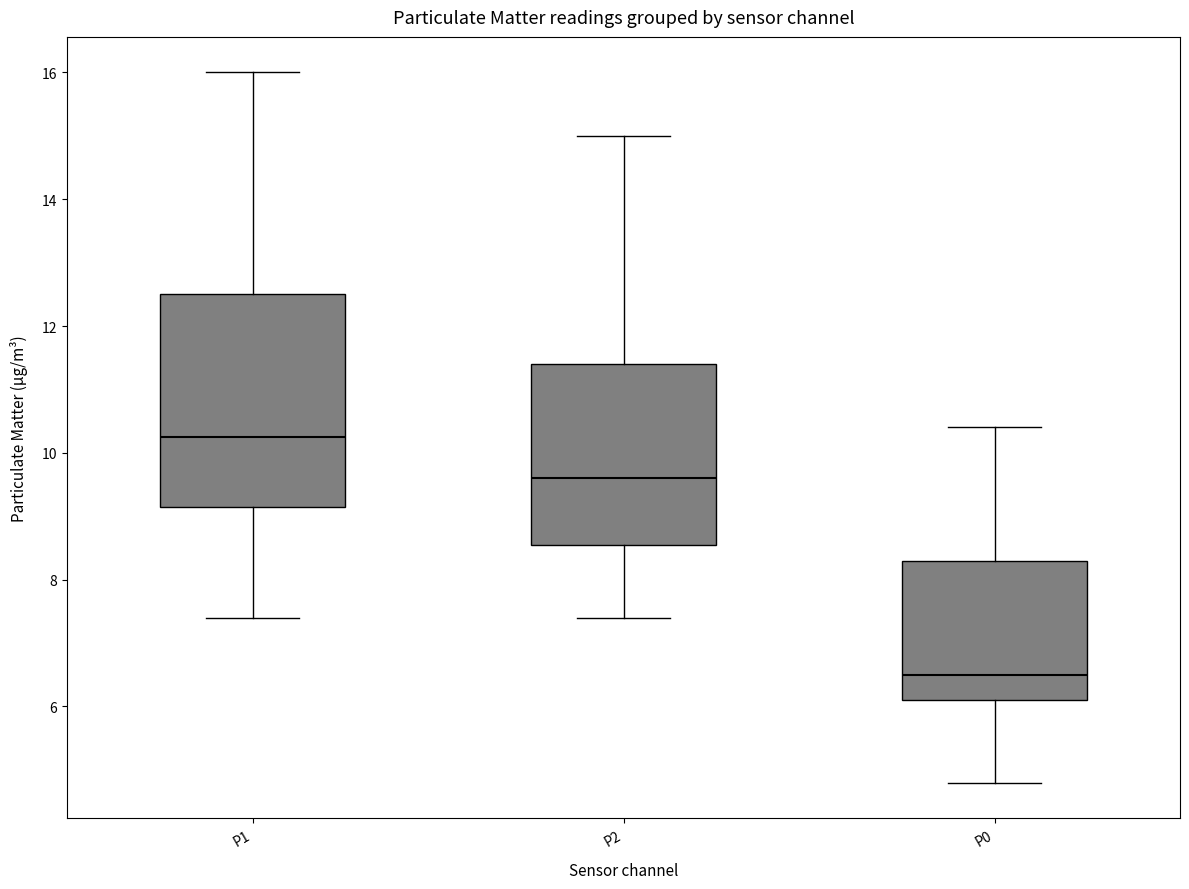

Comparing the boxes themselves (not the whiskers), which one is the tallest?

P1